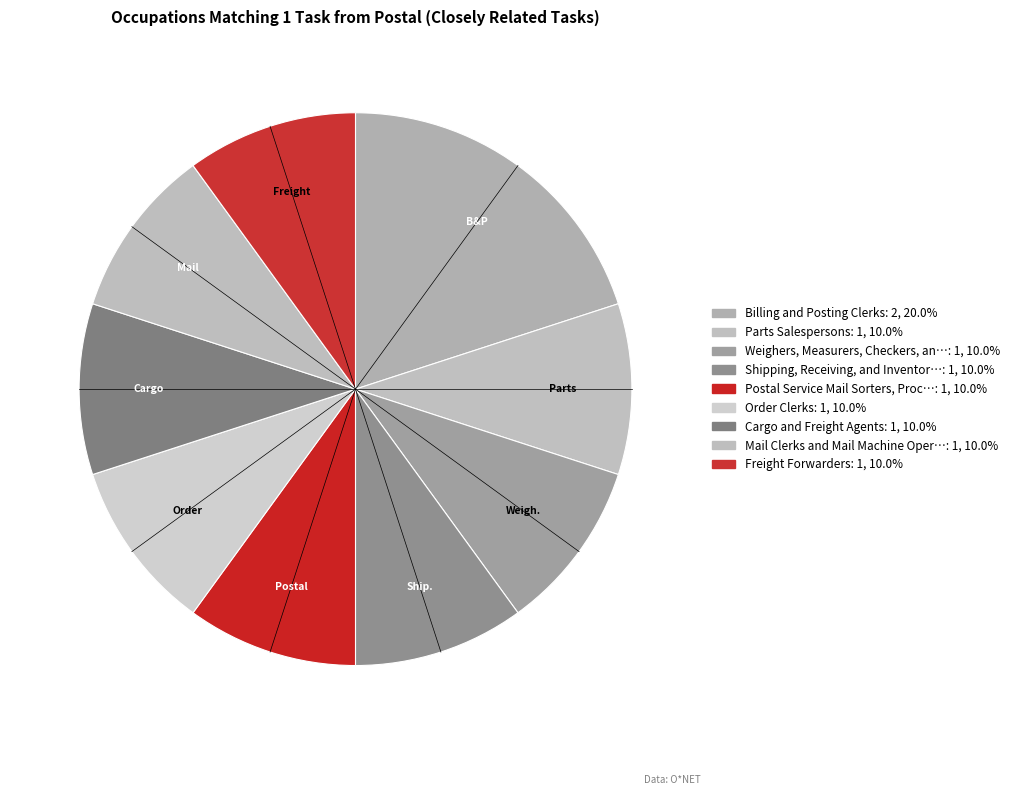

How many slices are in this pie chart?

9